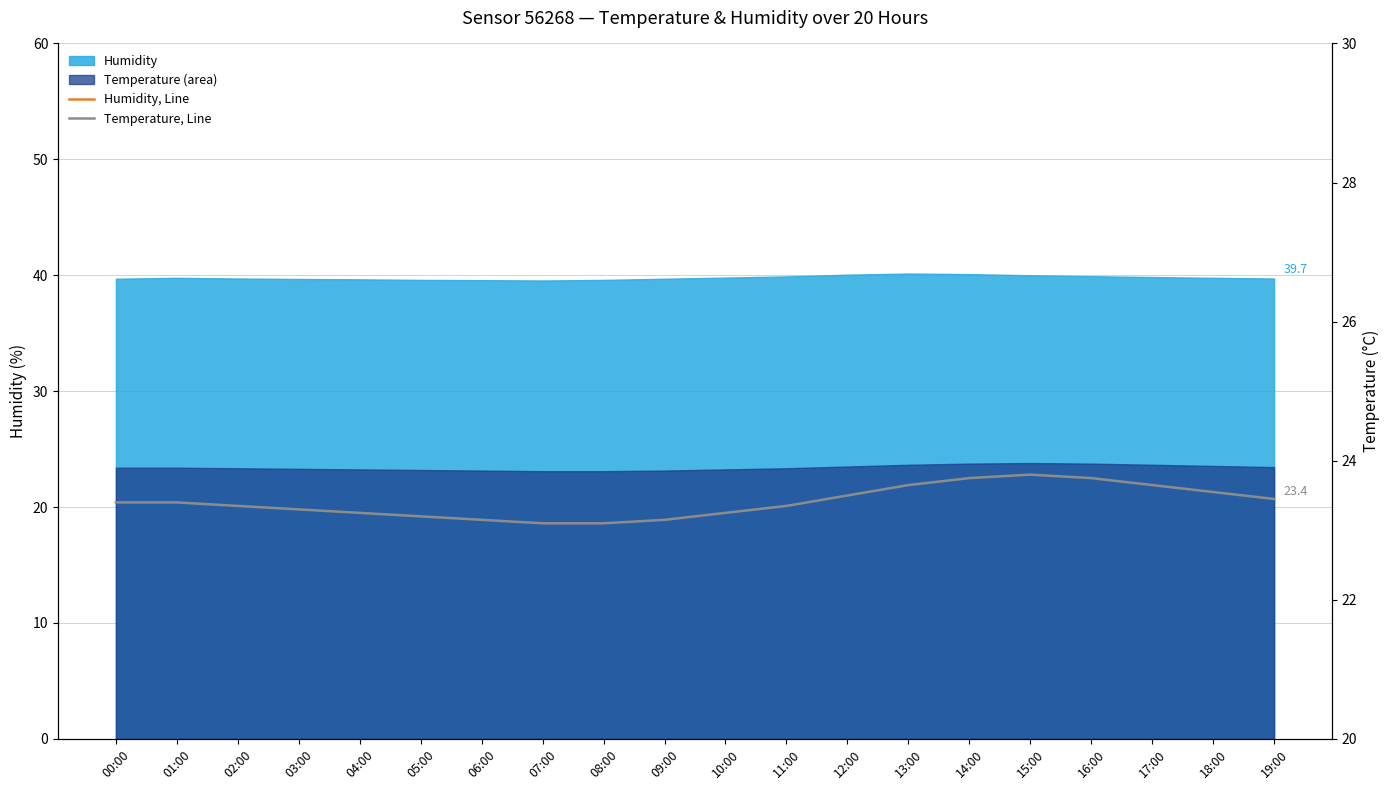

How many lines are shown in the chart?

2